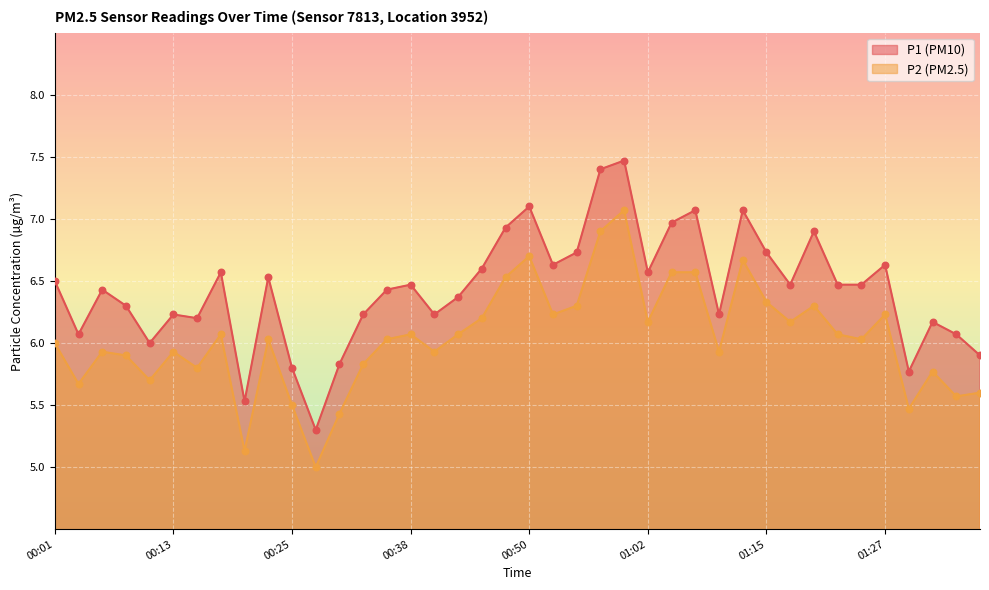

Which series contains the lowest Y value?

P2 line